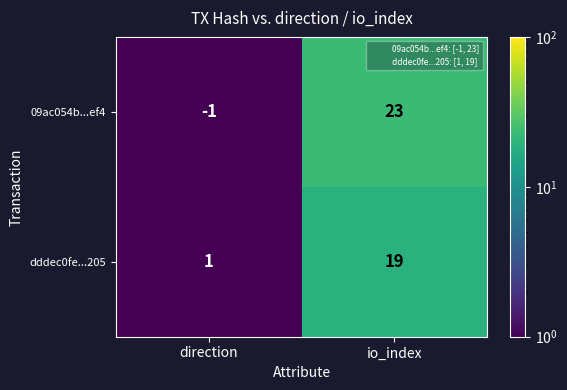

Reading left to right, extract all data points from this chart.

09ac054b...ef4: -1	23
dddec0fe...205: 1	19